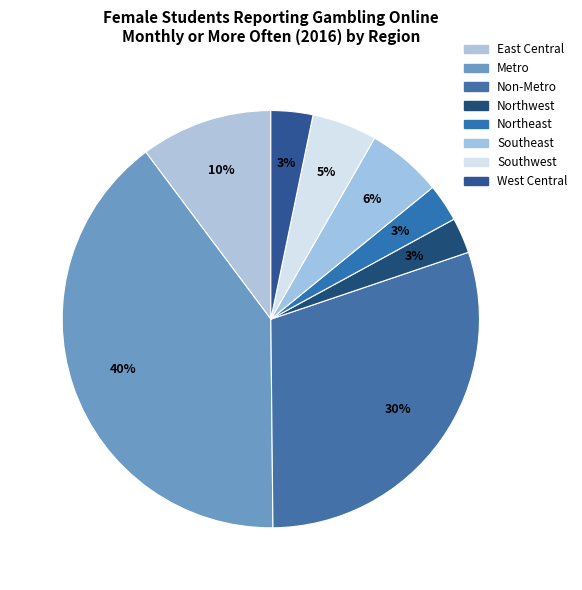

To the nearest percent, what is the average slice percentage?

12%